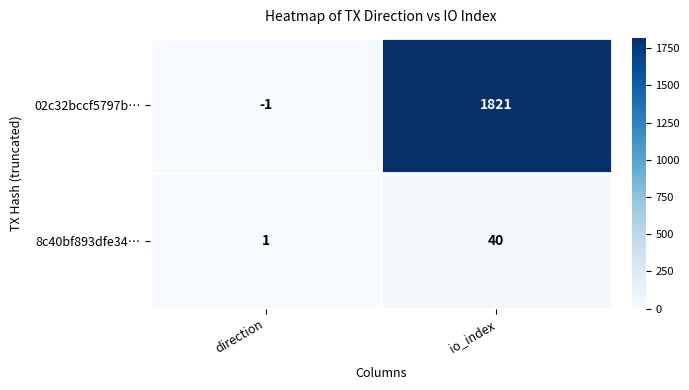

What is the difference between the maximum and minimum values in the 02c32bccf5797b… series?

1822